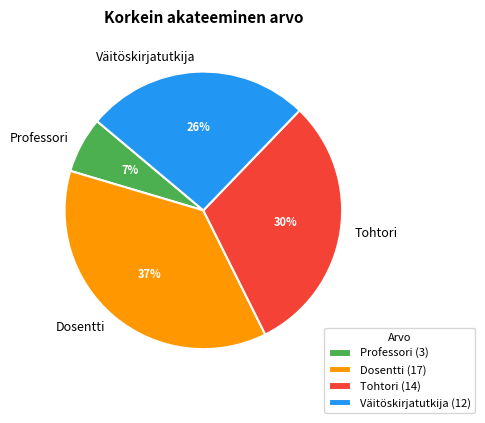

The Tohtori slice represents 30% of the pie. True or false?

True